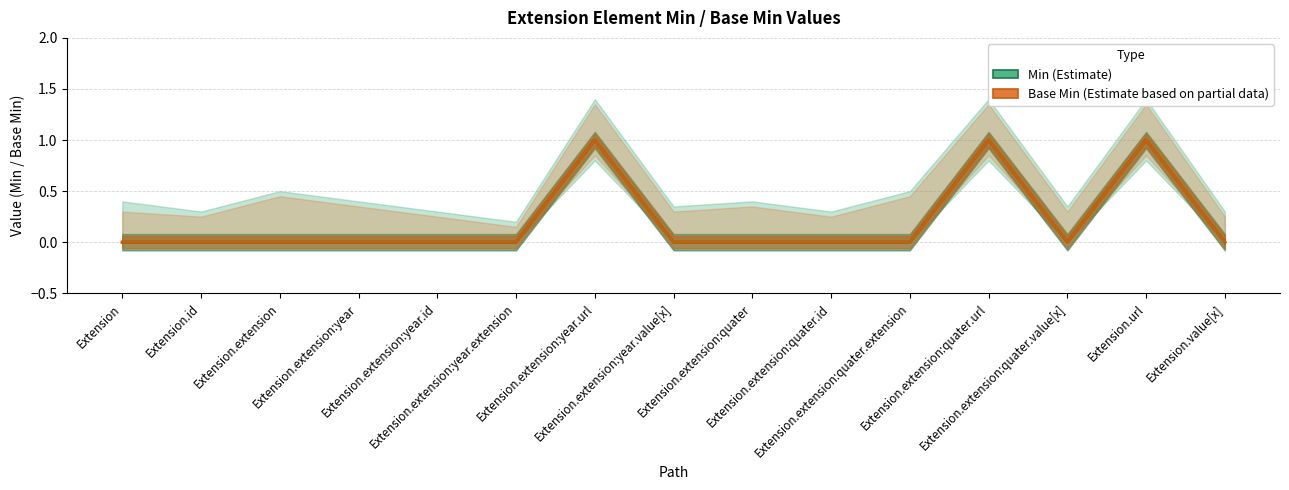

Count the Base Min values in the range 0 to 1.

15